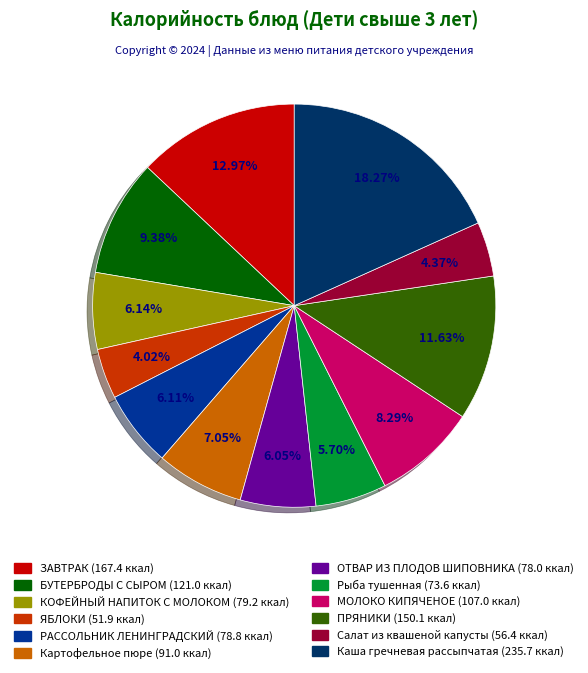

To the nearest percent, what is the combined percentage of Картофельное пюре and Салат из квашеной капусты?

11%